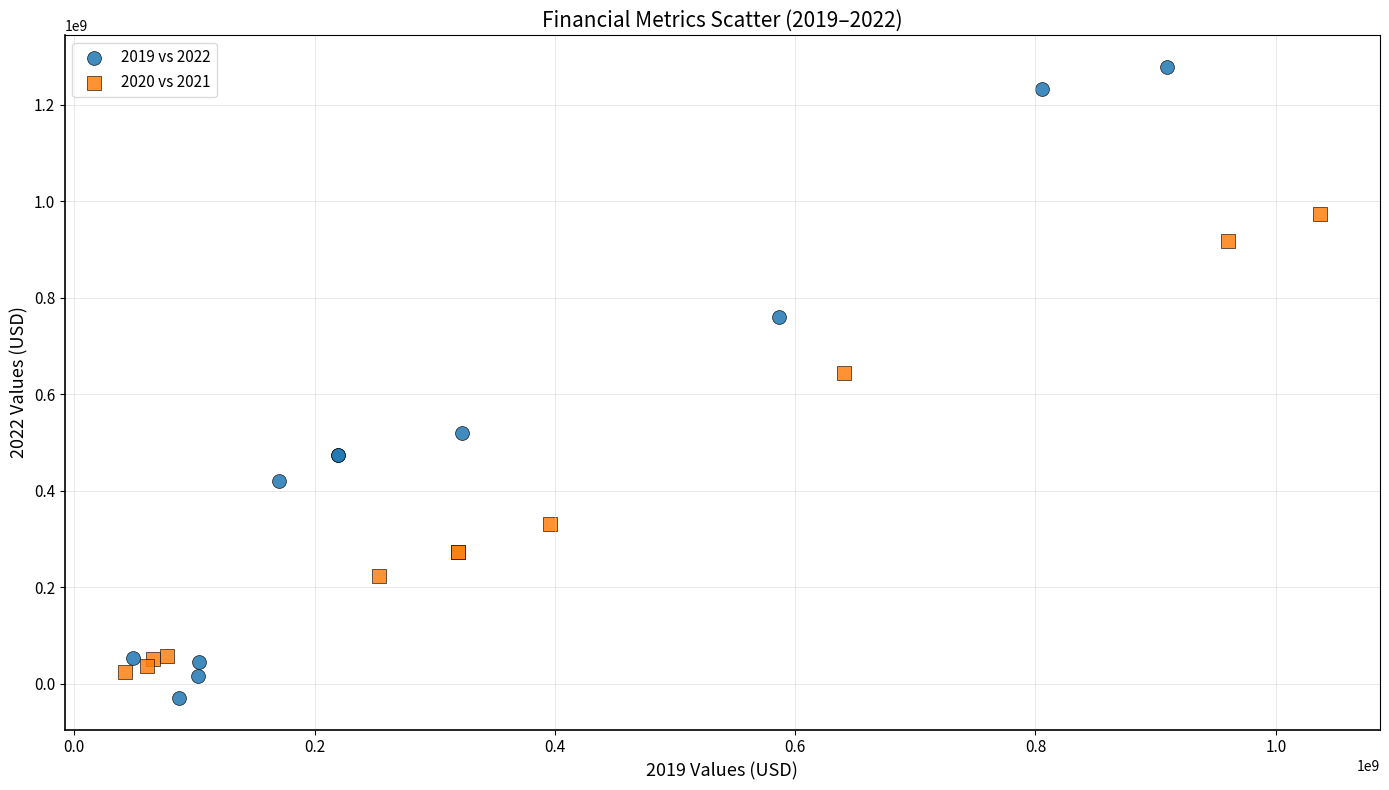

Which series contains the highest Y value?

2019 vs 2022